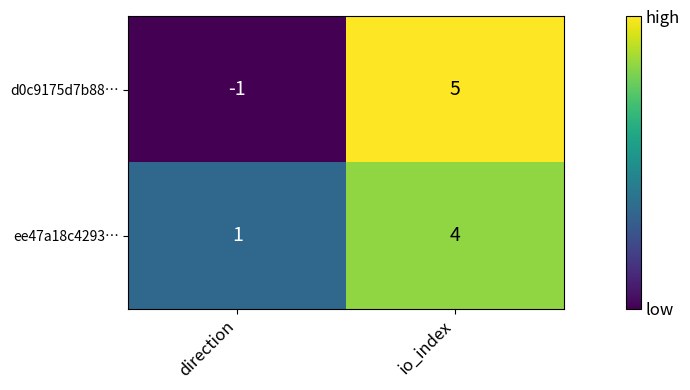

Rank the series by their average value, from lowest to highest.

d0c9175d7b88…, ee47a18c4293…